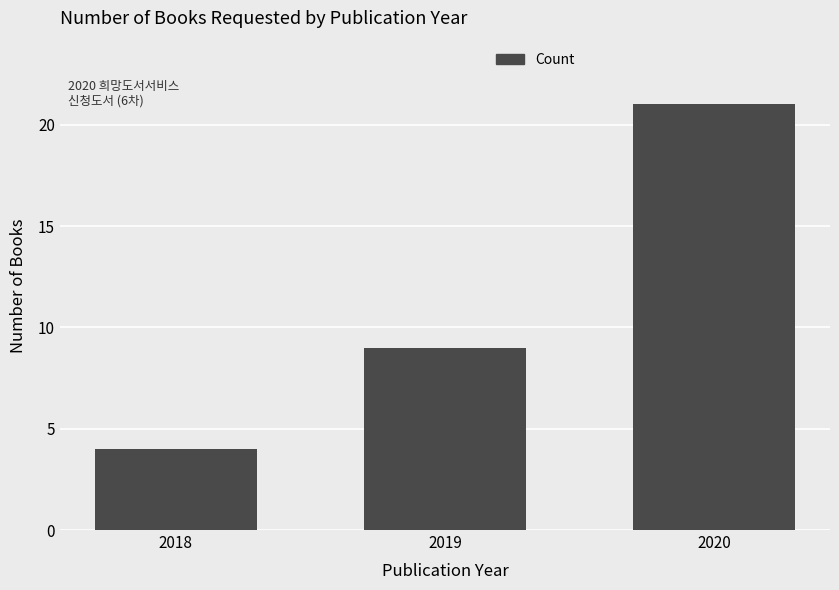

Is it true that the value at 2020 is 13?

False